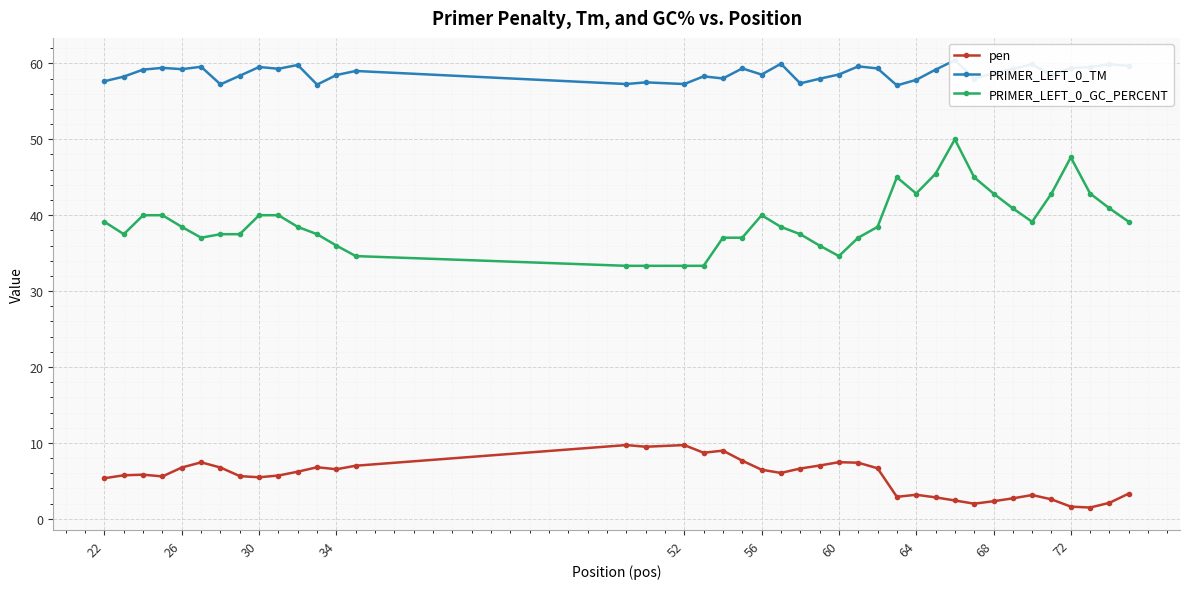

Which series has the largest total across all categories?

PRIMER_LEFT_0_TM